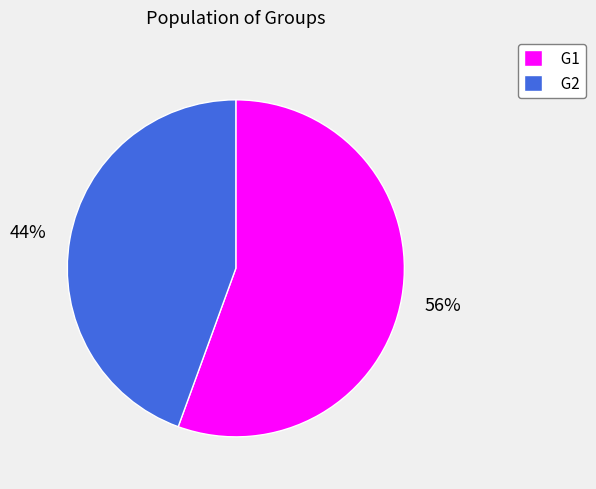

True or false: G1 accounts for 70% of the total.

False